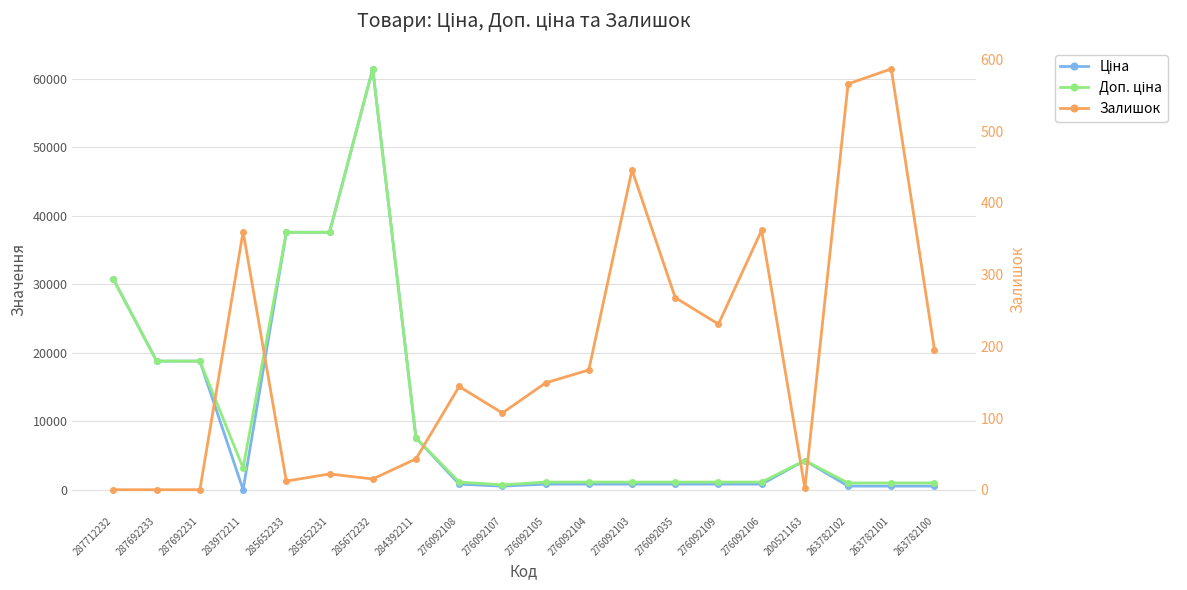

After their last crossing, which series has the higher values: Ціна or Залишок?

Ціна